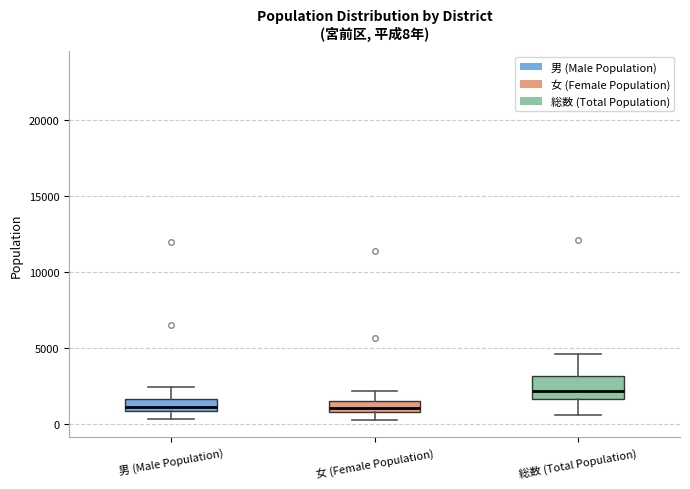

Which box is the tallest, from its lower edge to its upper edge?

総数 (Total Population)